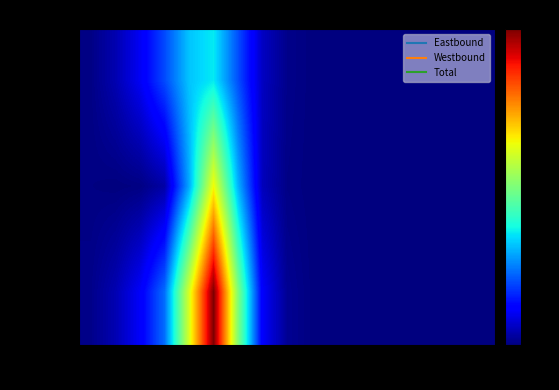

Between 60-65 and 25-30, which is larger?

25-30